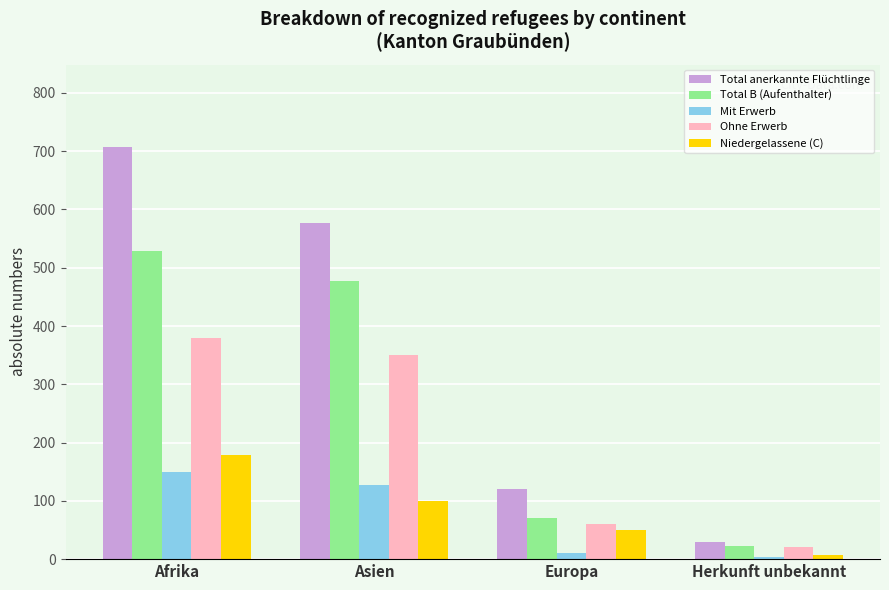

What is the spread (max minus min) of values at Europa?

110